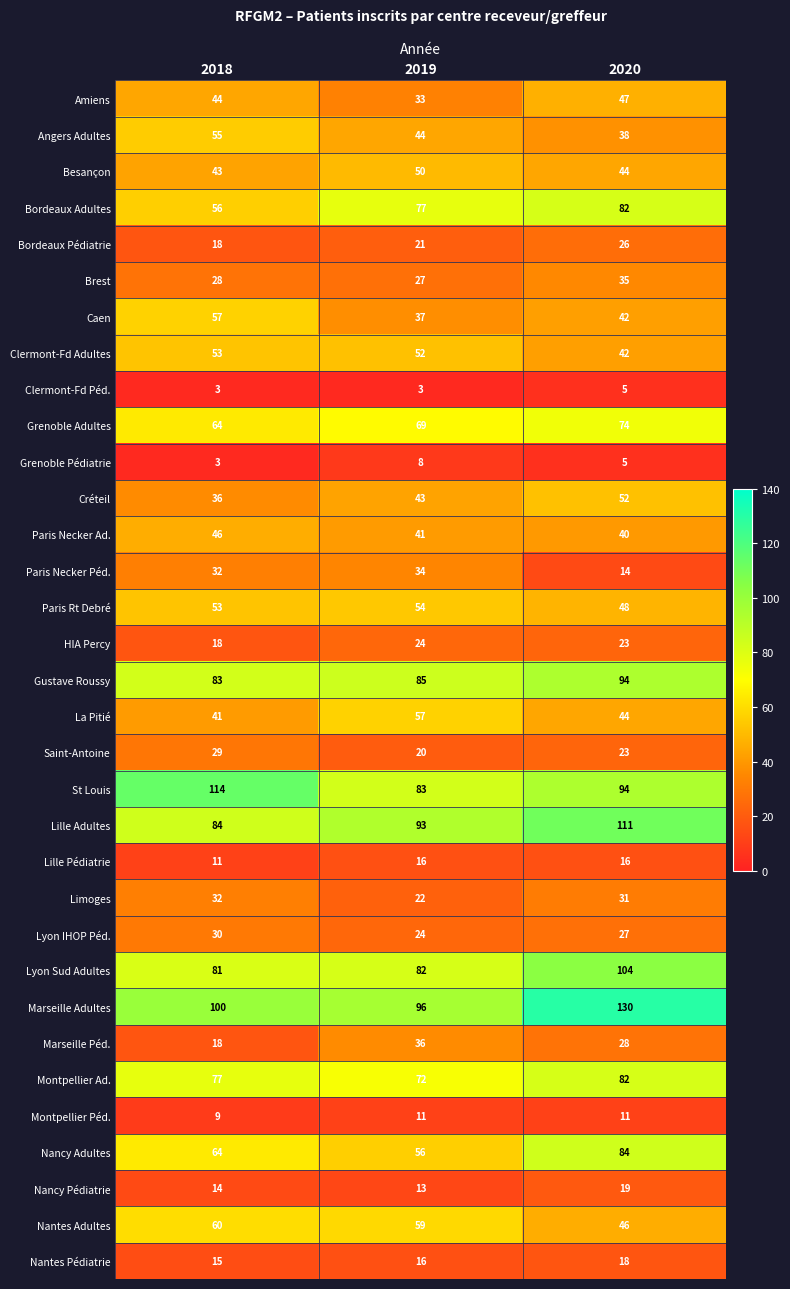

What is the smallest value displayed?

3